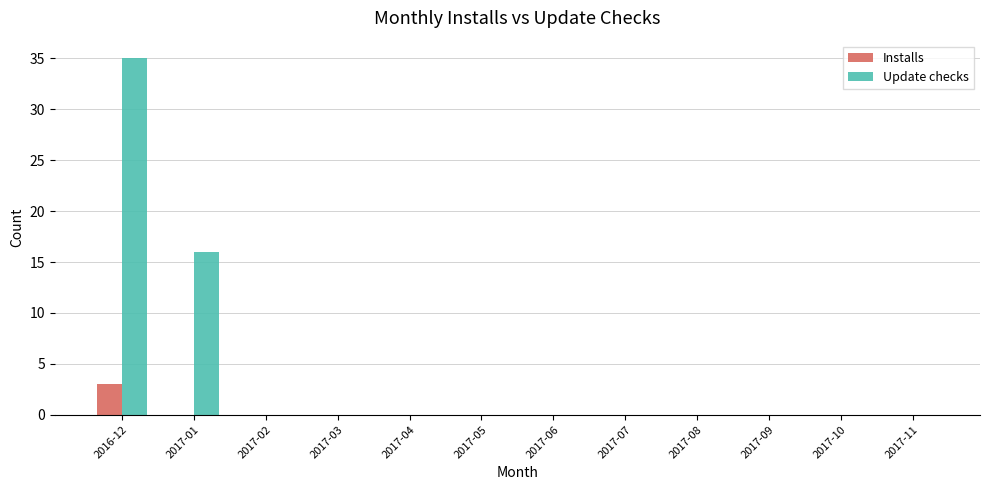

Which series has the widest spread of values?

Update checks